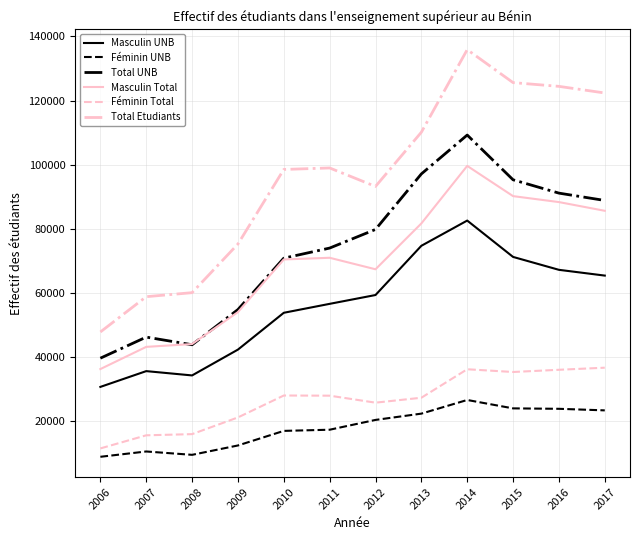

Is it true that Féminin Total equals 16957 at 2010?

False